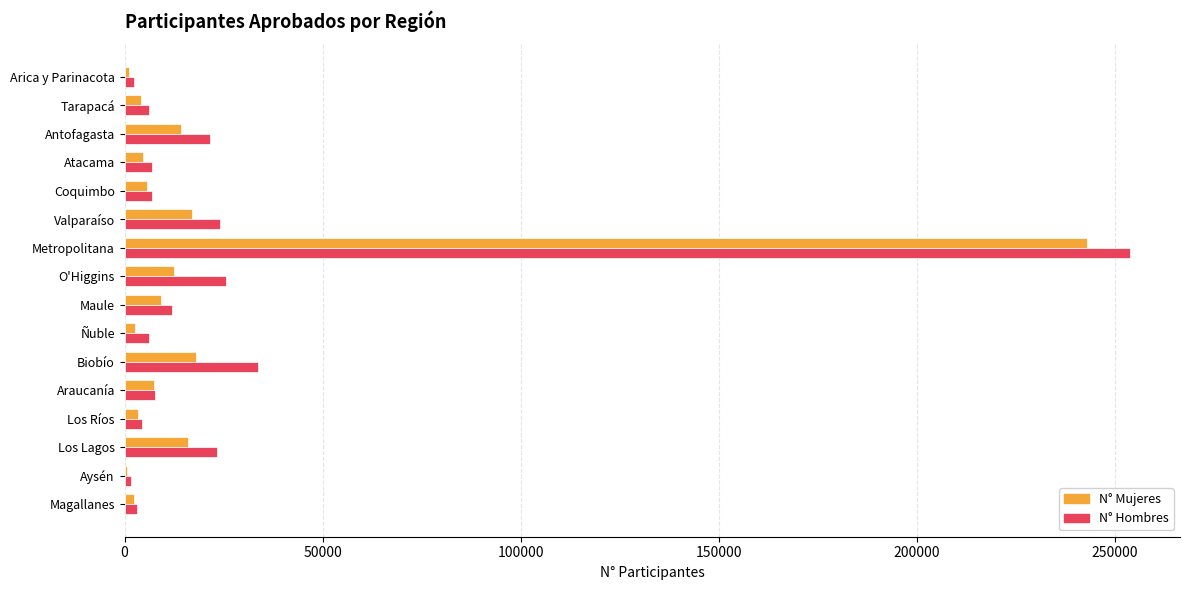

What is the sum of the N° Mujeres values at Metropolitana and Los Lagos?

259017